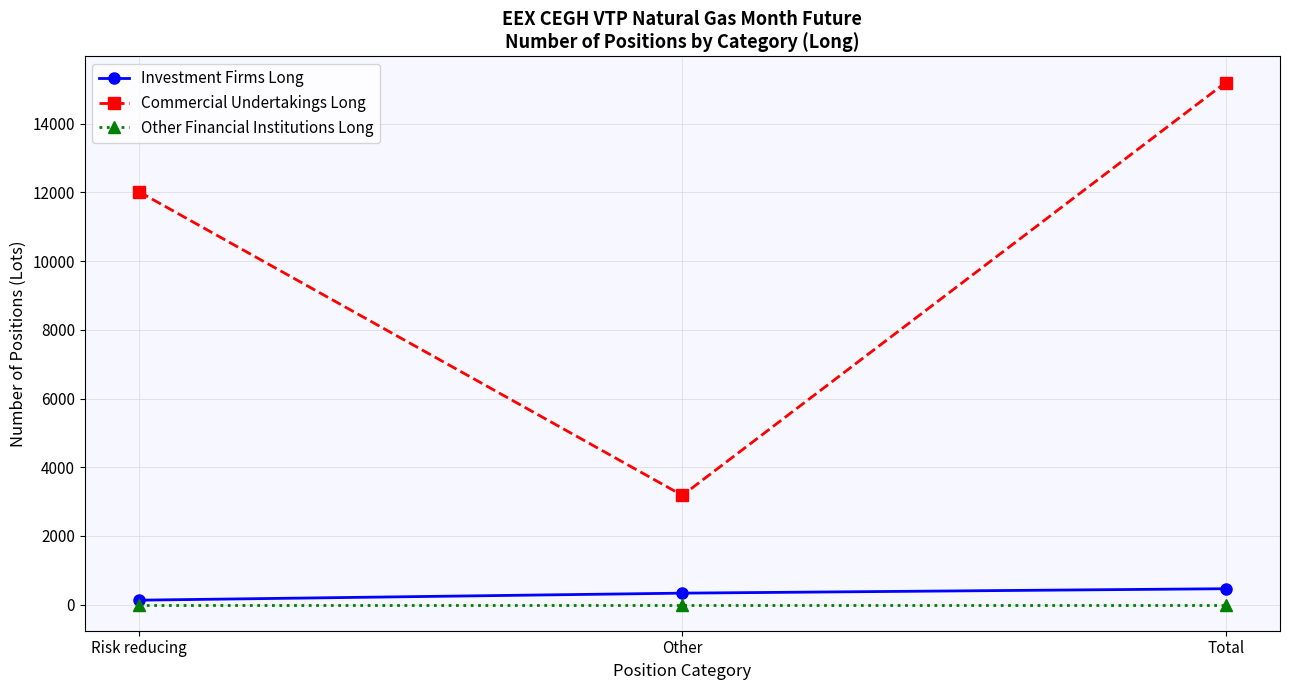

What are all the series names shown in the legend?

Investment Firms Long, Commercial Undertakings Long, Other Financial Institutions Long